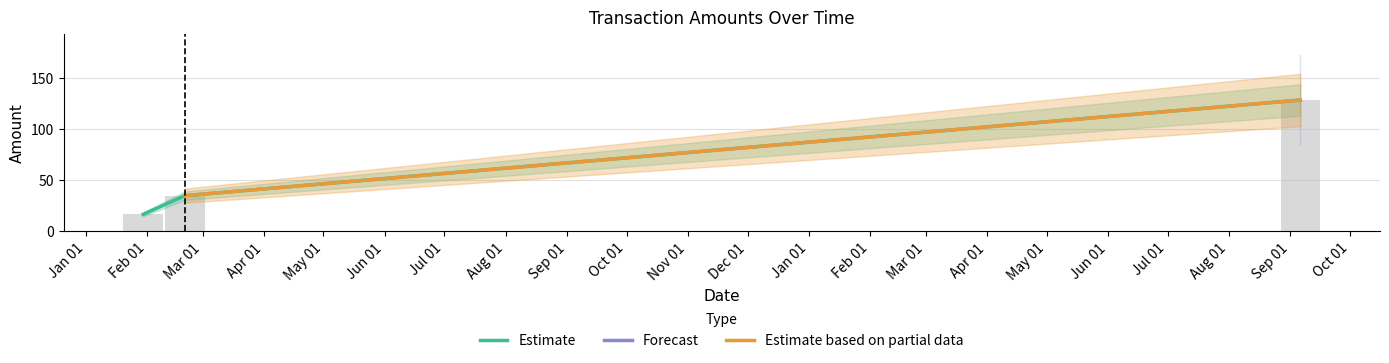

What is the change in value from 2009-01-30 to 2009-02-20?

+15.9